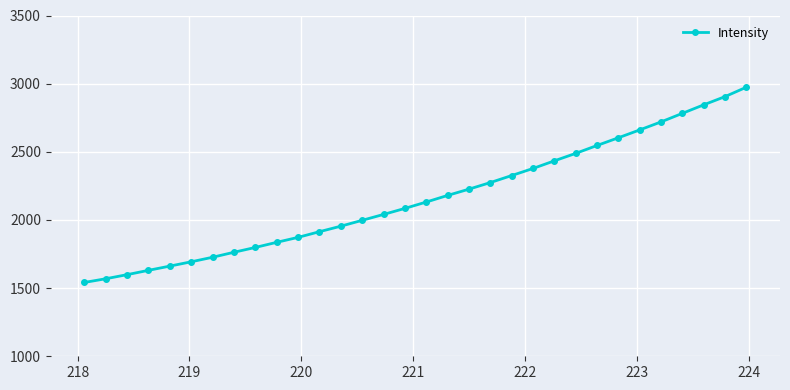

True or false: there are more than 0 points higher than both neighbors.

False